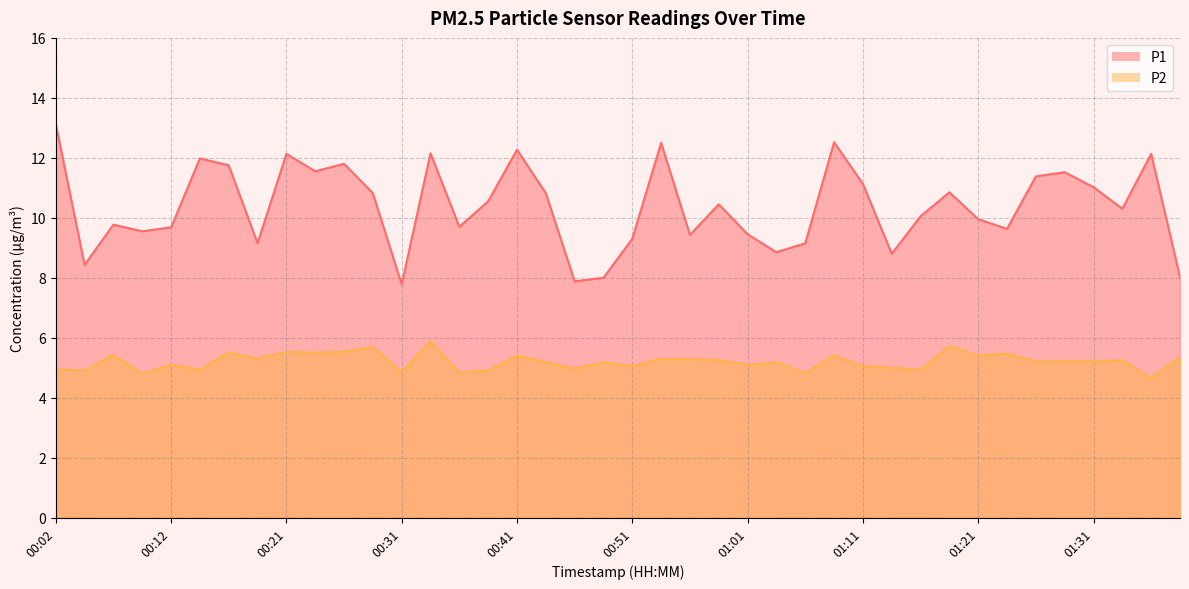

Reading left to right, extract all data points from this chart.

P1: 00:02=13.1	00:04=8.4	00:07=9.8	00:09=9.6	00:12=9.7	00:14=12.0	00:17=11.8	00:19=9.2	00:21=12.1	00:24=11.6	00:26=11.8	00:29=10.8	00:31=7.8	00:34=12.2	00:36=9.7	00:39=10.6	00:41=12.3	00:44=10.8	00:46=7.9	00:48=8.0	00:51=9.3	00:53=12.5	00:56=9.4	00:58=10.4	01:01=9.4	01:03=8.8	01:06=9.2	01:08=12.5	01:11=11.1	01:13=8.8	01:15=10.1	01:18=10.8	01:21=9.9	01:23=9.6	01:26=11.4	01:28=11.5	01:31=11.0	01:33=10.3	01:35=12.1	01:38=8.0
P2: 00:02=5.0	00:04=4.9	00:07=5.4	00:09=4.8	00:12=5.1	00:14=4.9	00:17=5.5	00:19=5.3	00:21=5.5	00:24=5.5	00:26=5.5	00:29=5.7	00:31=4.8	00:34=5.9	00:36=4.8	00:39=4.9	00:41=5.4	00:44=5.2	00:46=5.0	00:48=5.2	00:51=5.0	00:53=5.3	00:56=5.3	00:58=5.2	01:01=5.1	01:03=5.2	01:06=4.8	01:08=5.4	01:11=5.0	01:13=5.0	01:15=4.9	01:18=5.7	01:21=5.4	01:23=5.5	01:26=5.2	01:28=5.2	01:31=5.2	01:33=5.2	01:35=4.7	01:38=5.3